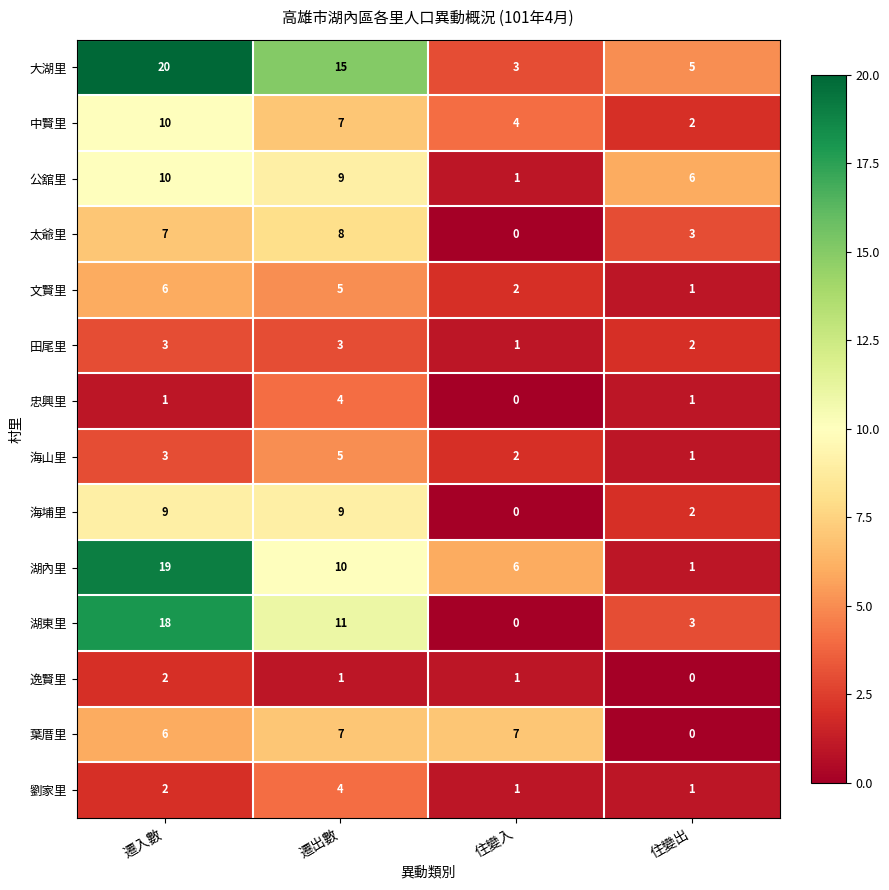

At which category is the sum across all series the highest?

遷入數